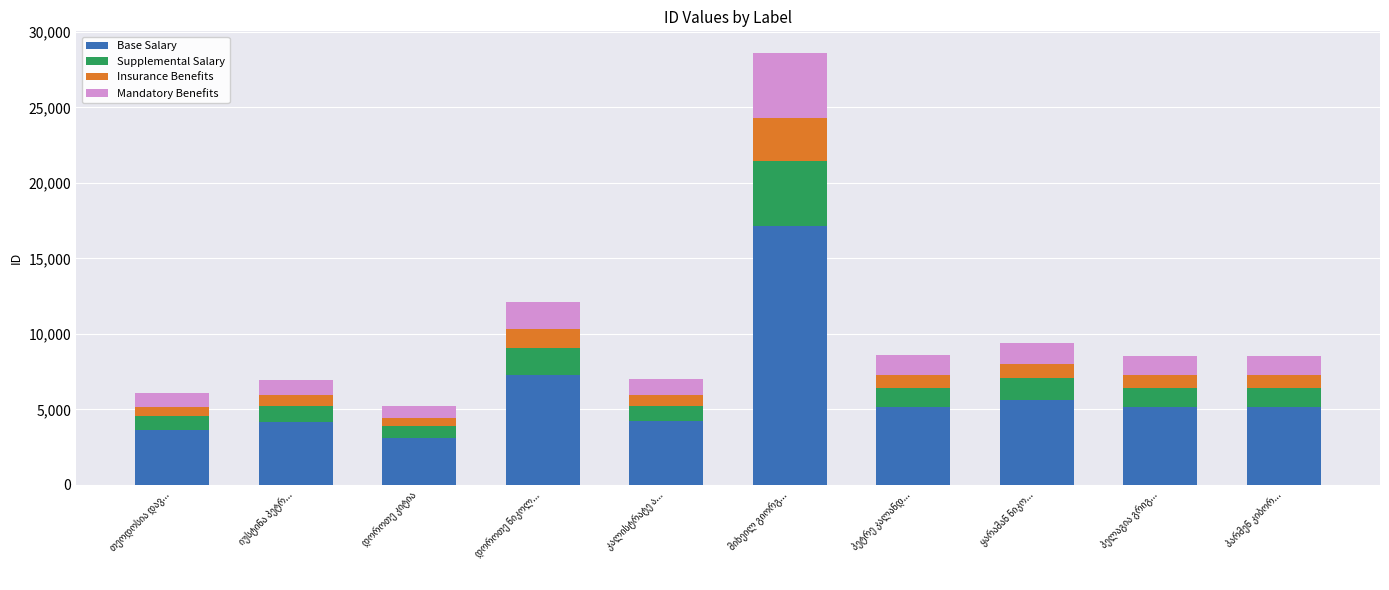

What is the minimum value for Base Salary?

3133.8